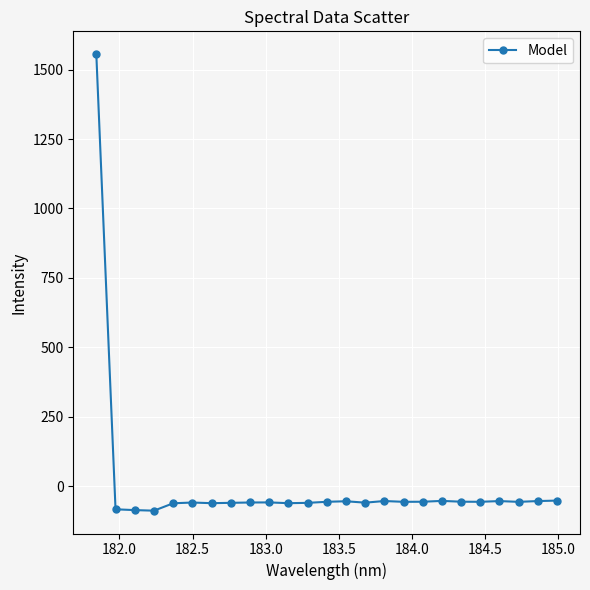

True or false: the data has more than 0 interior local peaks.

True